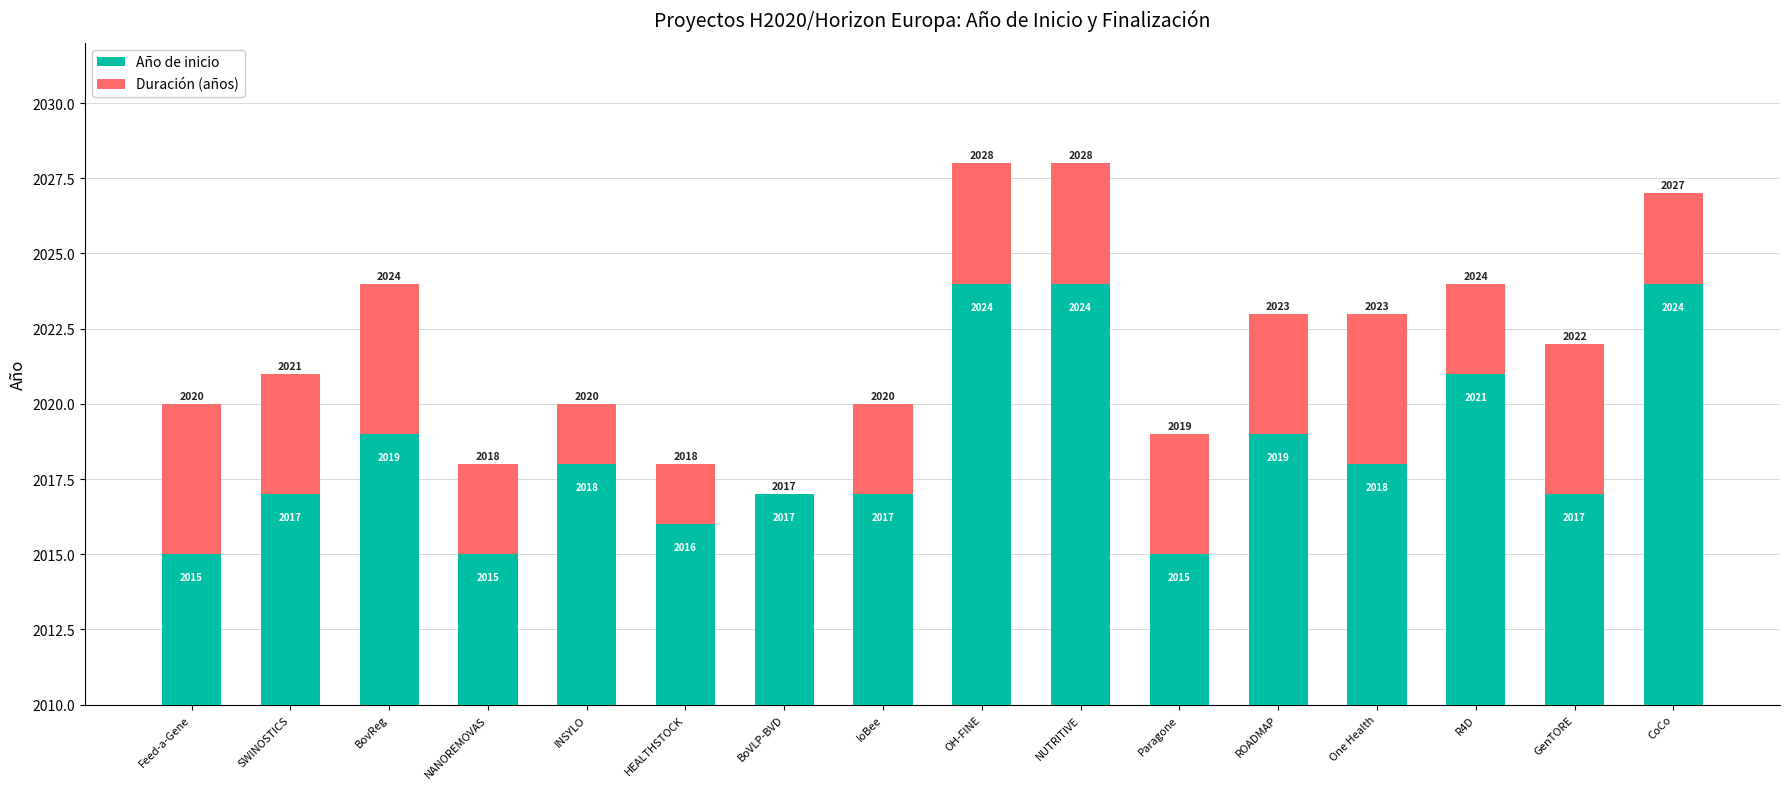

What is the label of the 8th bar from the right?

OH-FINE